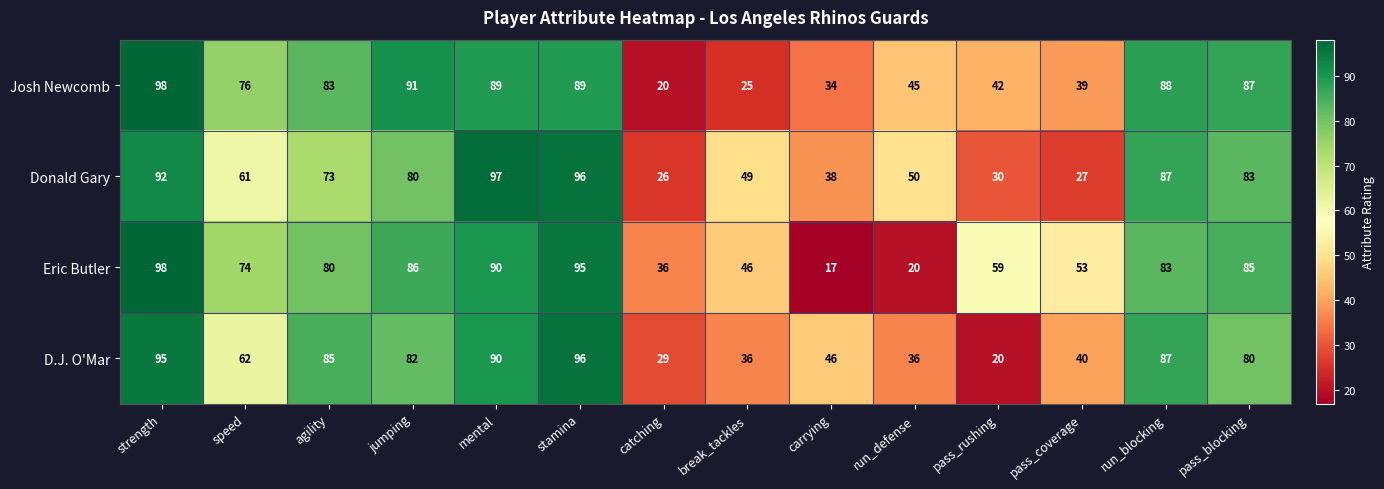

Is it true that Eric Butler equals 15 at catching?

False